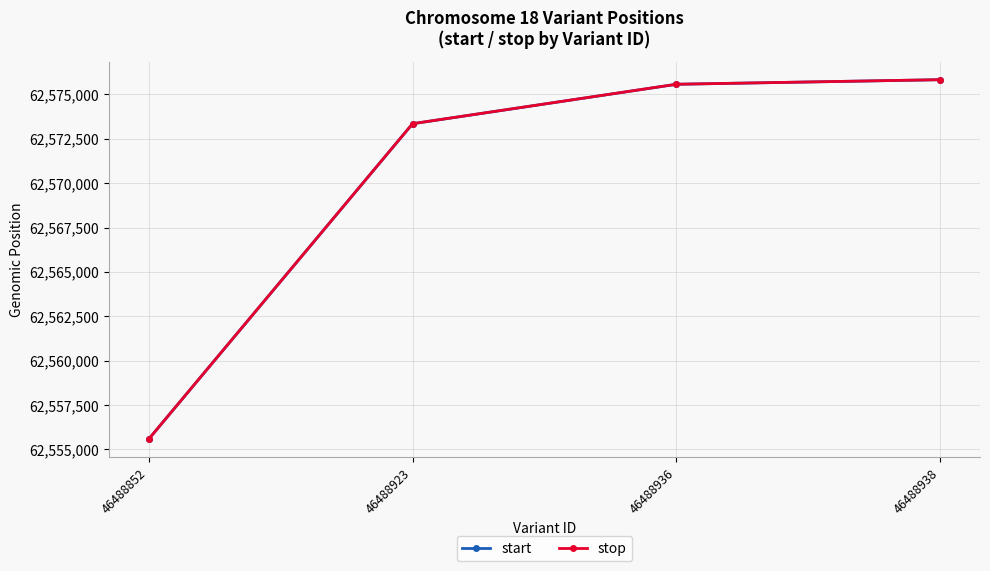

Which series has the widest spread of values?

start